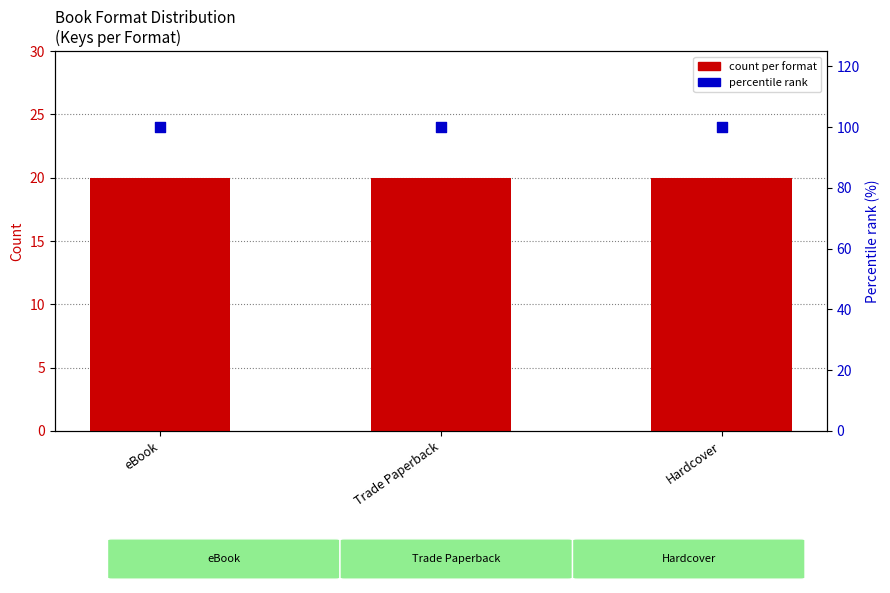

What are all the series names shown in the legend?

count per format, percentile rank